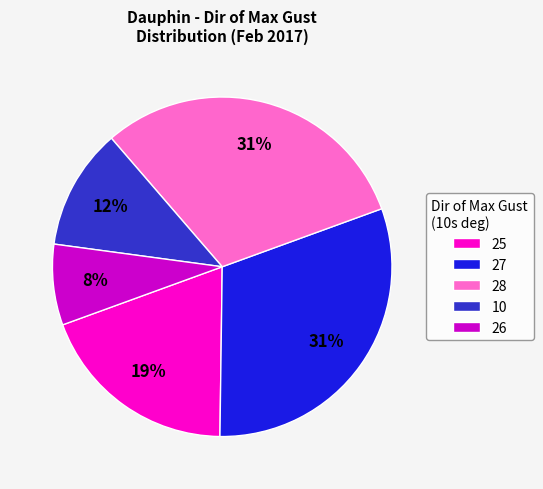

True or false: 26 accounts for 8% of the total.

True